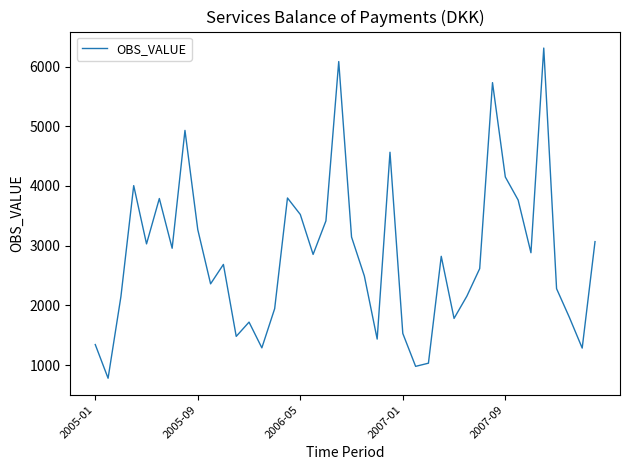

What is the maximum value shown in the chart?

6310